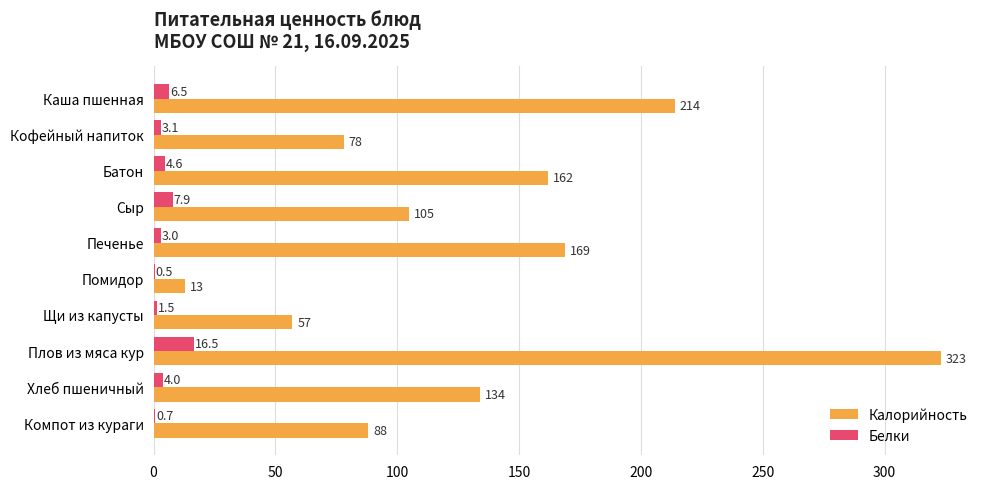

Is it true that Калорийность equals 78.0 at Кофейный напиток?

True